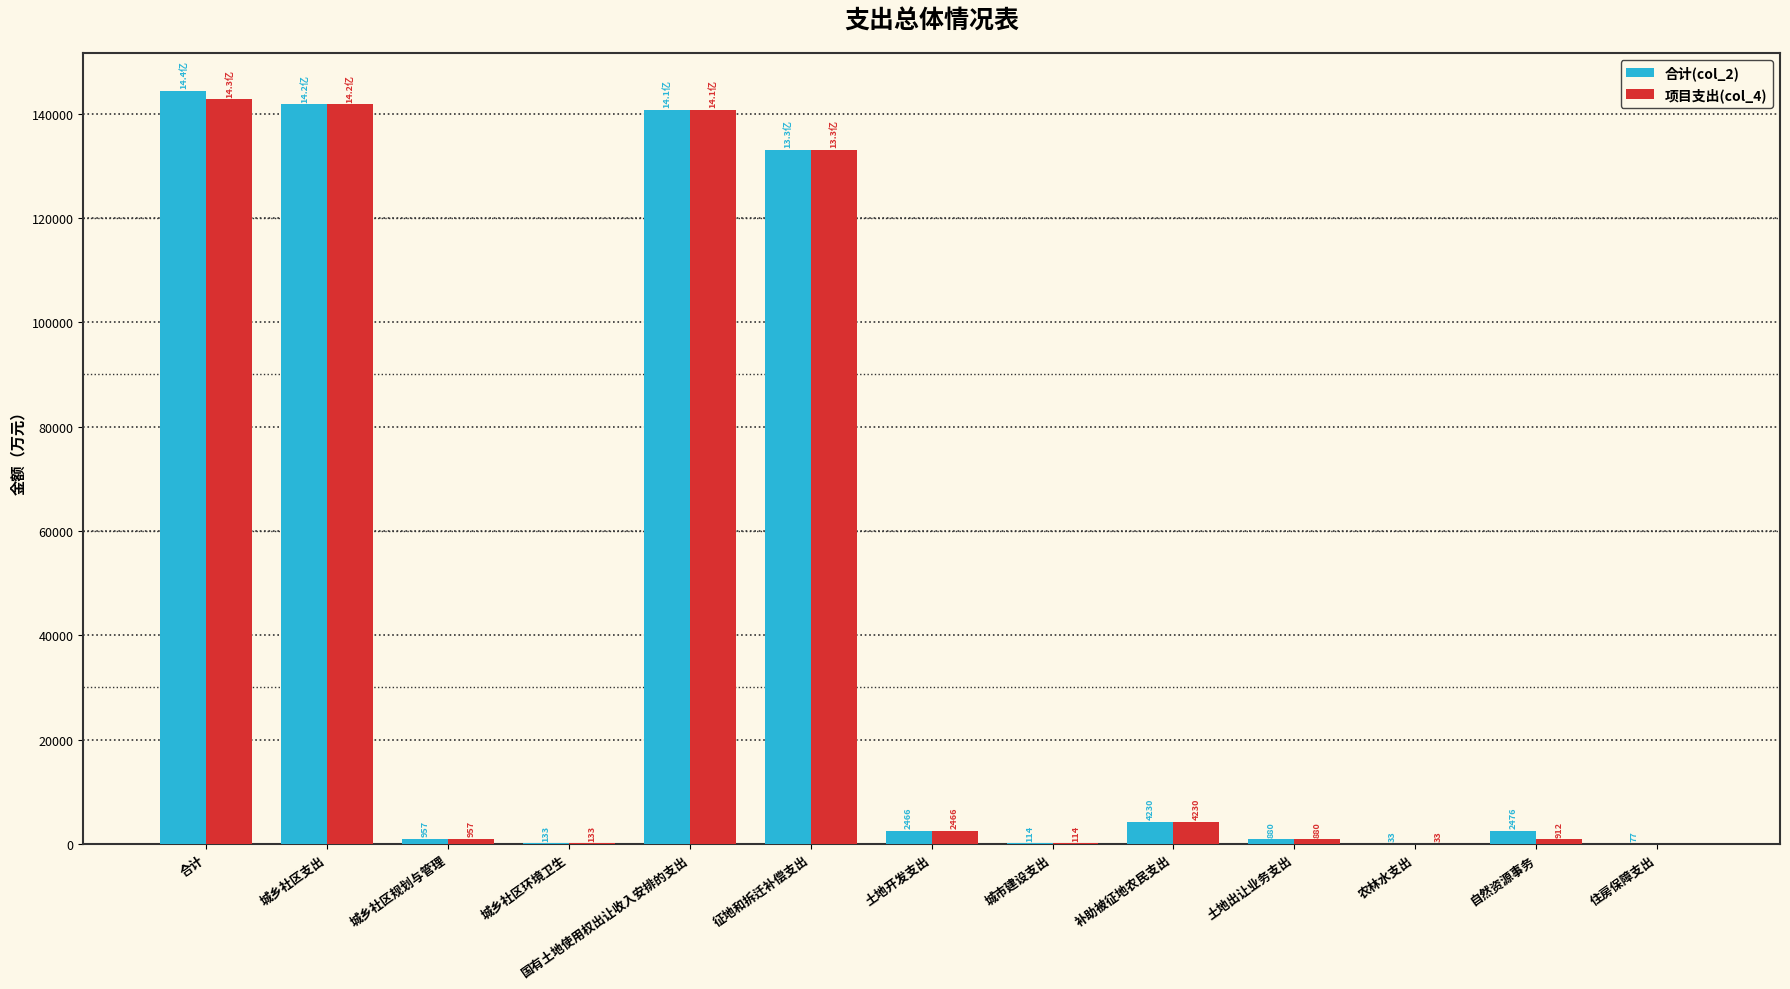

Read the 合计(col_2) value at 土地开发支出.

2466.5